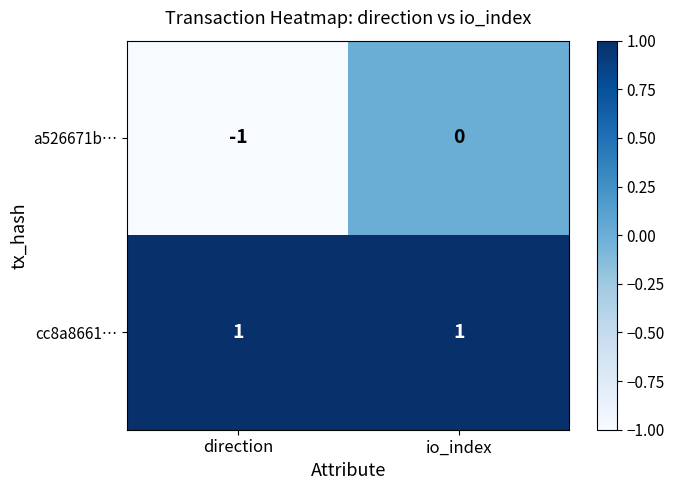

Reading left to right, transcribe all the data shown in this chart.

a526671b…: -1	0
cc8a8661…: 1	1